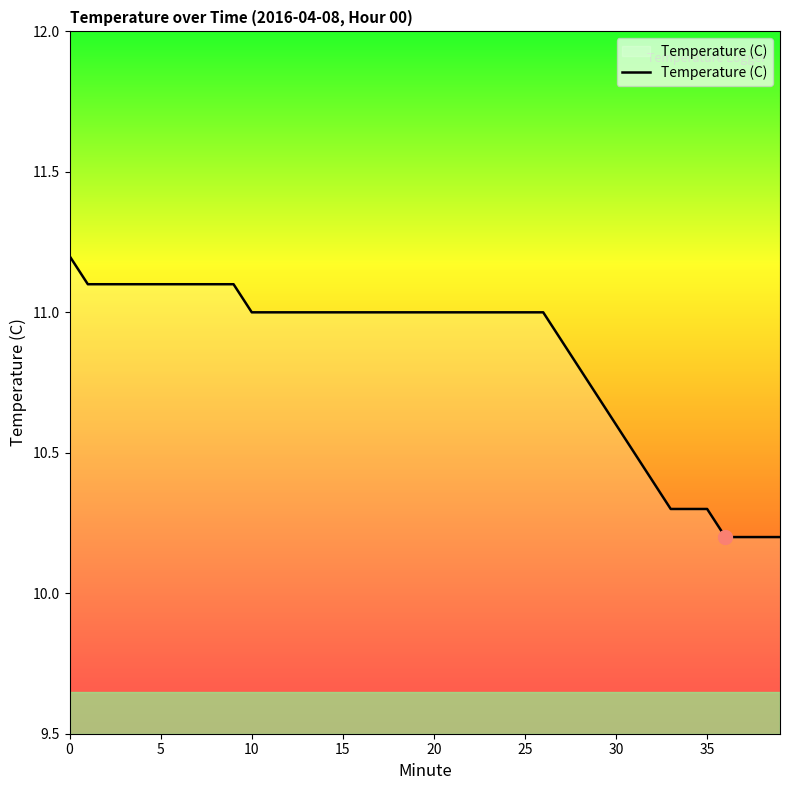

Is this an area chart (filled region under the line)?

No